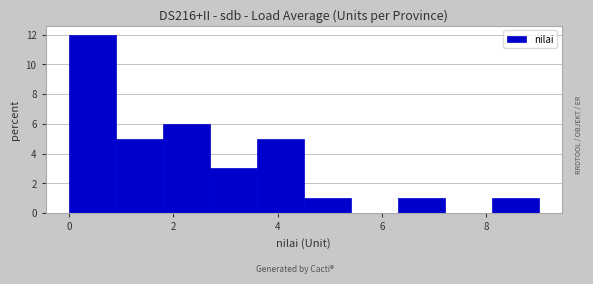

Which range on the x-axis has the tallest bar?

0.0 to 0.9